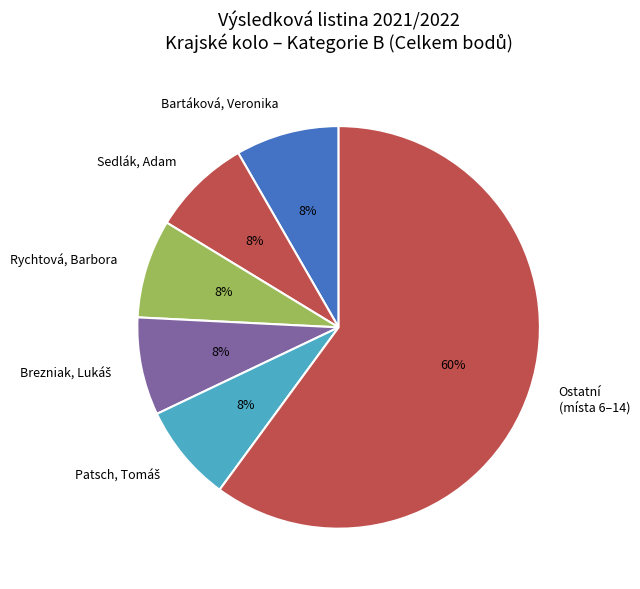

To the nearest percent, what is the difference between the largest and smallest slice percentages?

52%